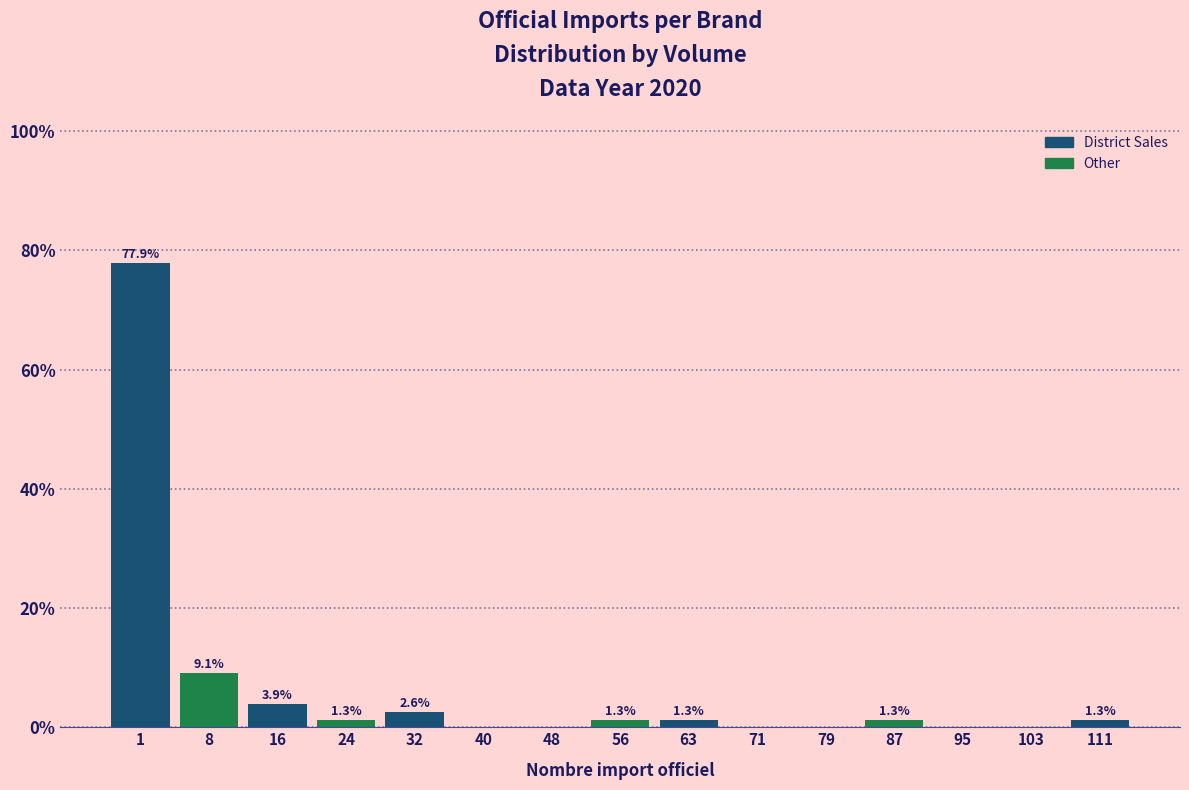

Reading left to right, what are all the values shown in this chart?

1=77.9	8=9.1	16=3.9	24=1.3	32=2.6	40=0.0	48=0.0	56=1.3	63=1.3	71=0.0	79=0.0	87=1.3	95=0.0	103=0.0	111=1.3